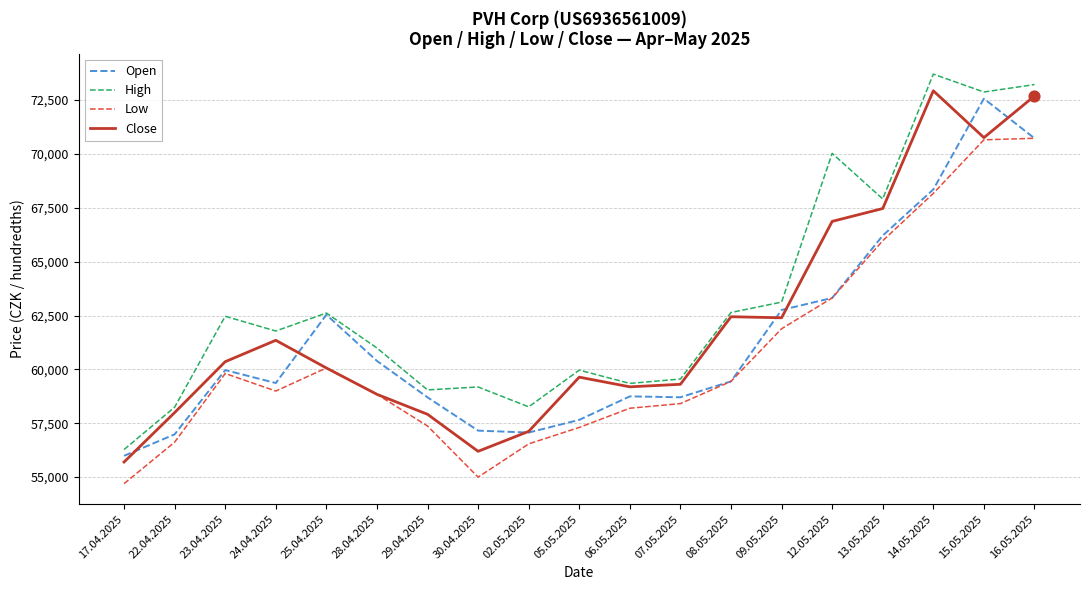

Which series has the largest total across all categories?

High